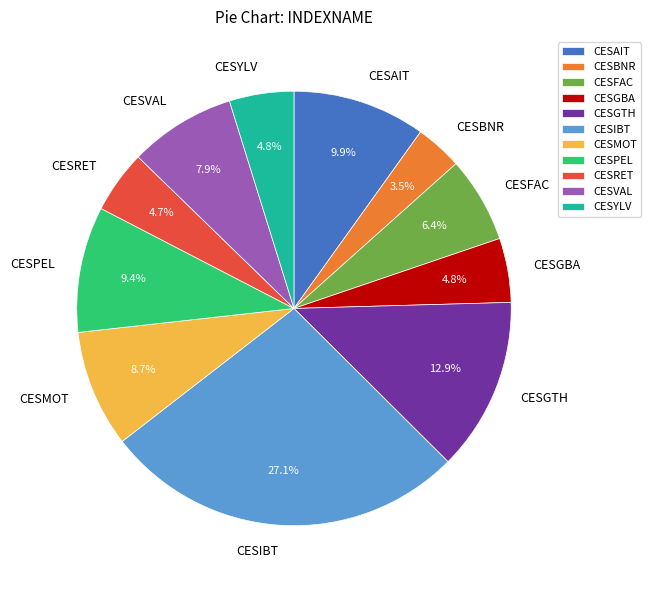

Which category has the smallest portion of the pie?

CESBNR